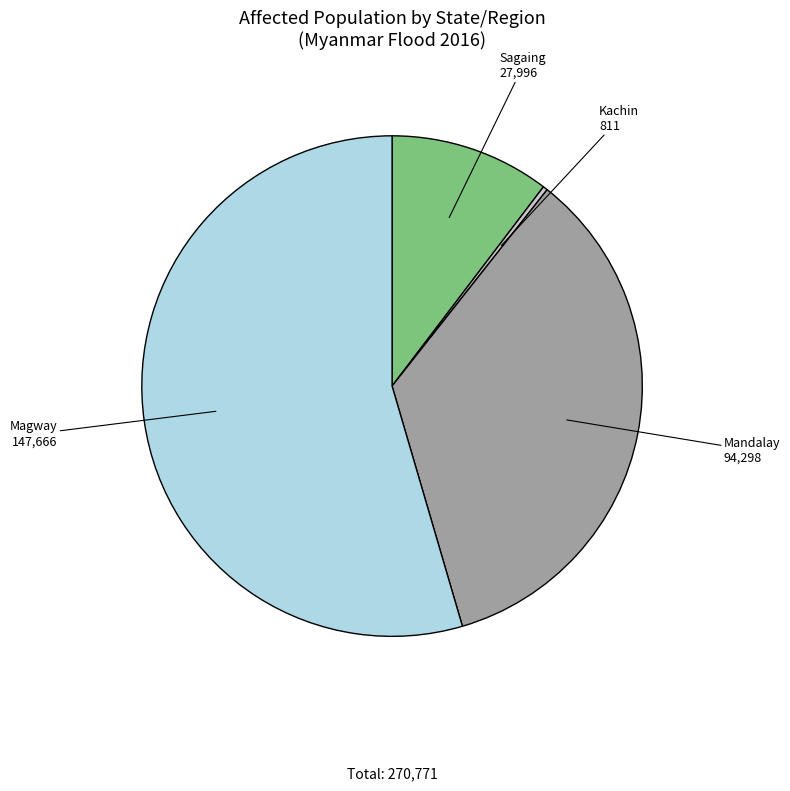

Which slice is the smallest?

Kachin